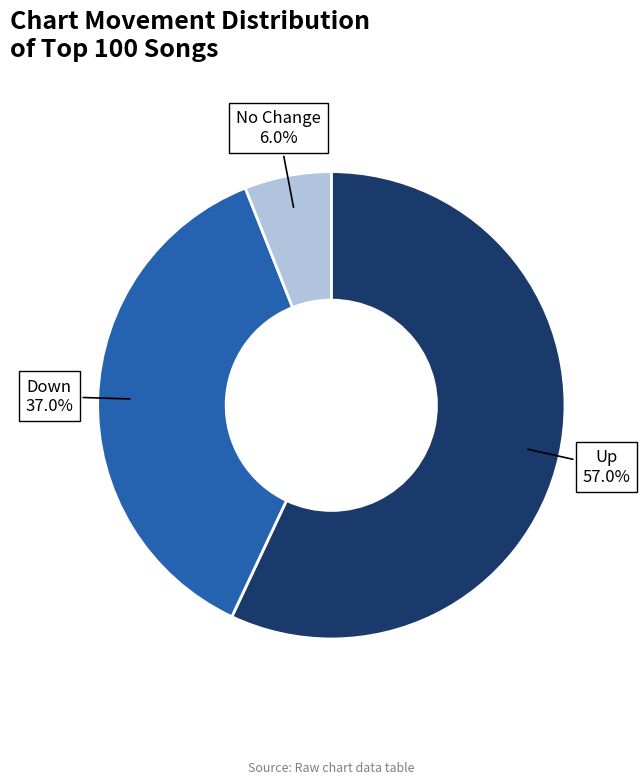

How many slices are in this pie chart?

3